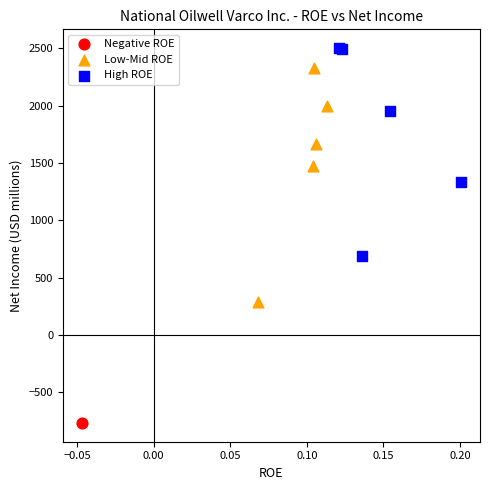

What are all the series names shown in the legend?

Negative ROE, Low-Mid ROE, High ROE